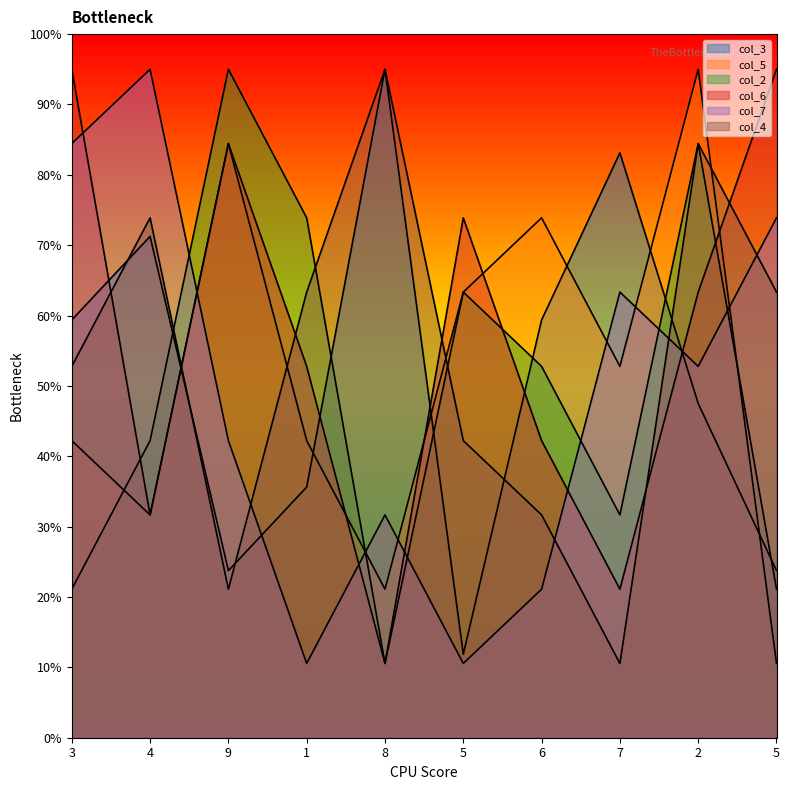

Reading left to right, what are all the values shown in this chart?

col_3: 3=5.9	4=7.1	9=2.4	1=3.6	8=9.5	5=1.2	6=5.9	7=8.3	2=4.8	5=2.4
col_5: 3=4.2	4=3.2	9=8.4	1=4.2	8=2.1	5=6.3	6=7.4	7=5.3	2=9.5	5=1.1
col_2: 3=2.1	4=4.2	9=9.5	1=7.4	8=1.1	5=6.3	6=5.3	7=3.2	2=8.4	5=2.1
col_6: 3=9.5	4=3.2	9=8.4	1=5.3	8=1.1	5=7.4	6=4.2	7=2.1	2=6.3	5=9.5
col_7: 3=8.4	4=9.5	9=4.2	1=1.1	8=3.2	5=1.1	6=2.1	7=6.3	2=5.3	5=7.4
col_4: 3=5.3	4=7.4	9=2.1	1=6.3	8=9.5	5=4.2	6=3.2	7=1.1	2=8.4	5=6.3